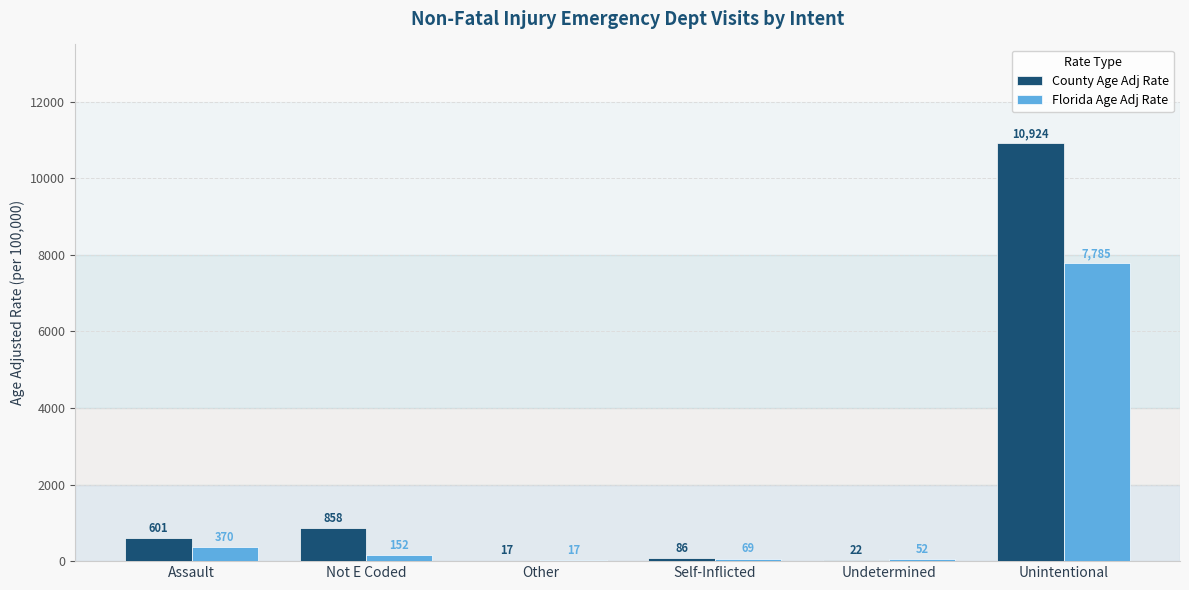

What is the approximate value of County Age Adj Rate at Assault?

601.3